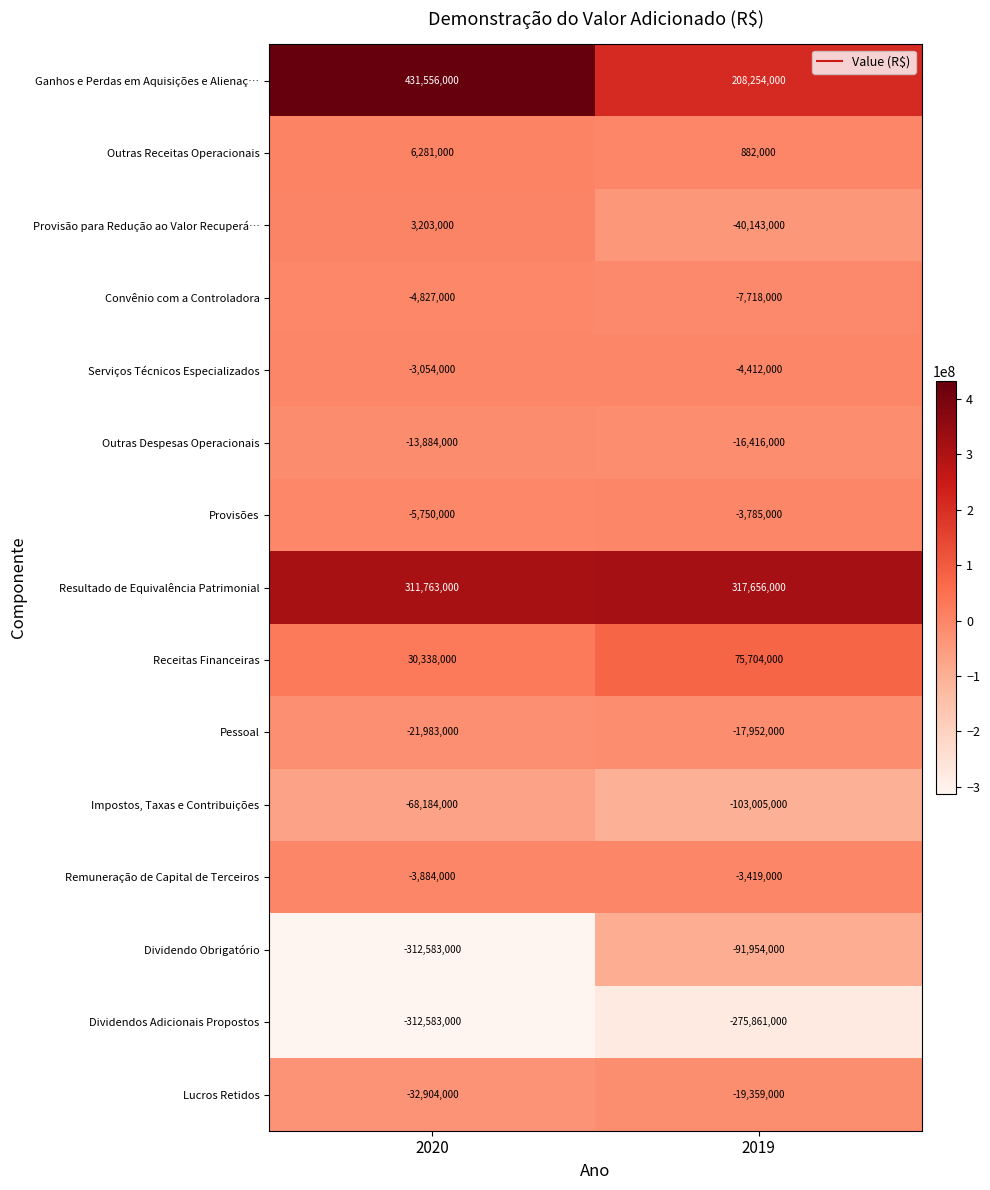

At which category is the sum across all series the highest?

2019